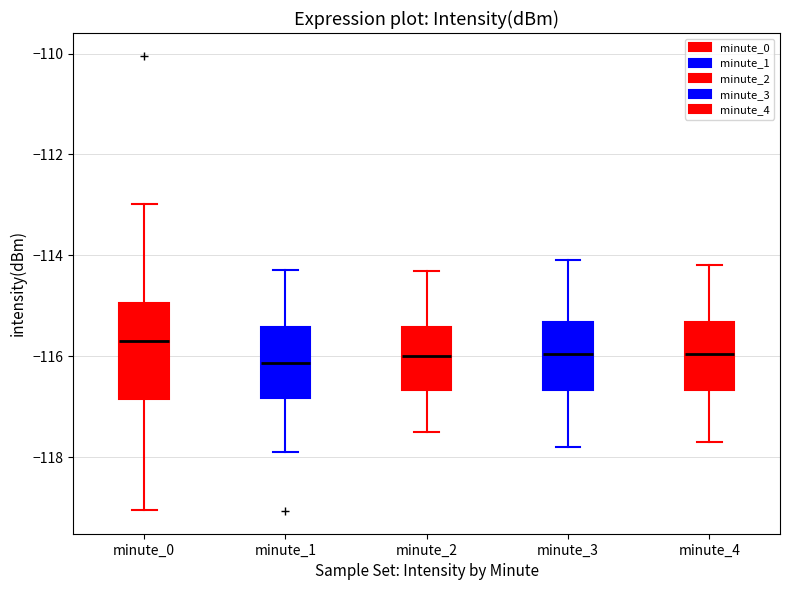

Reading left to right, transcribe this box plot: for each box, give where its median line is, the range the box spans, and where its two whiskers end, as read against the y-axis. The values are not printed on the chart, so give them approximately, as read against the axis.

minute_0: median -115.8, box -116.8 to -115.0, whiskers -119.0 to -113.0
minute_1: median -116.2, box -116.8 to -115.4, whiskers -118.0 to -114.2
minute_2: median -116.0, box -116.6 to -115.4, whiskers -117.4 to -114.2
minute_3: median -116.0, box -116.6 to -115.4, whiskers -117.8 to -114.0
minute_4: median -116.0, box -116.6 to -115.4, whiskers -117.6 to -114.2